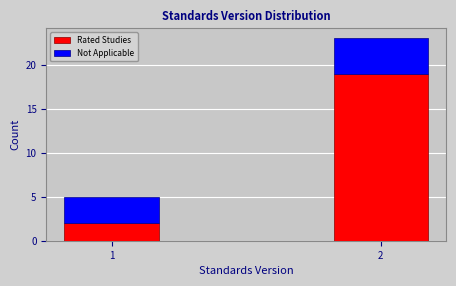

Reading right to left, list the values for the Rated Studies series.

19	2